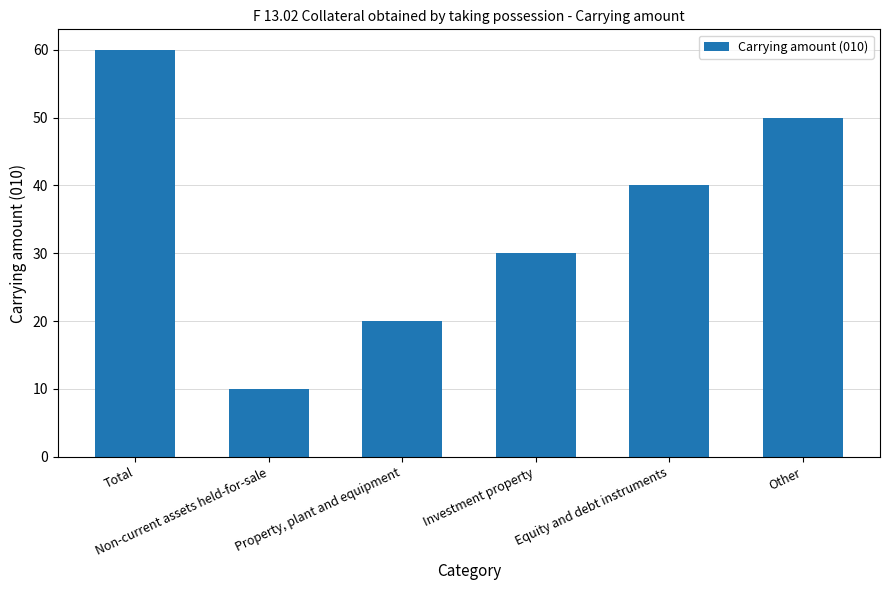

The chart shows a value of 10 at Non-current assets held-for-sale. True or false?

True